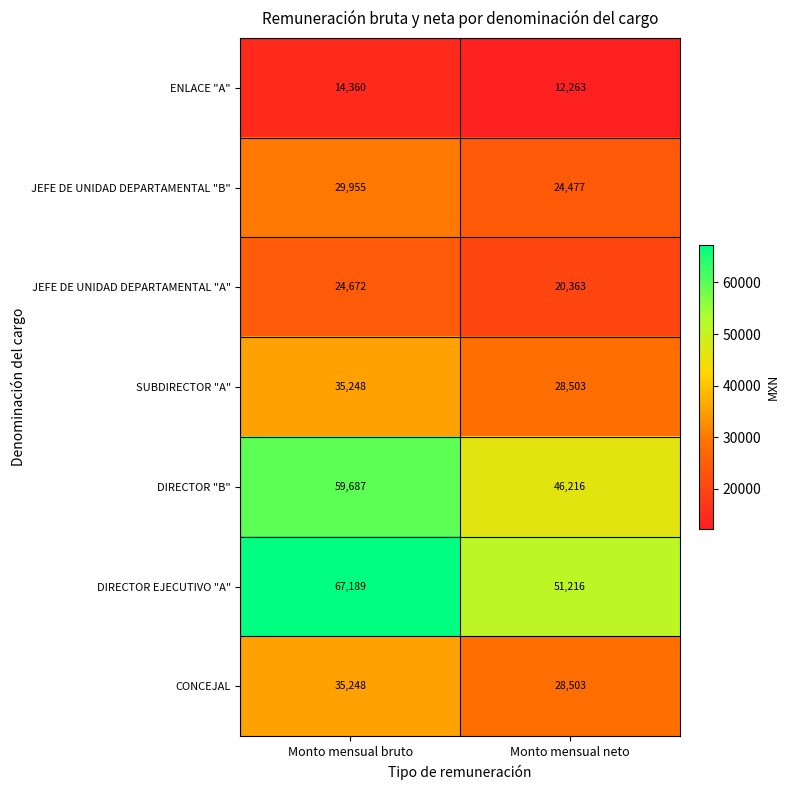

The value of SUBDIRECTOR "A" at Monto mensual bruto is 16147. True or false?

False